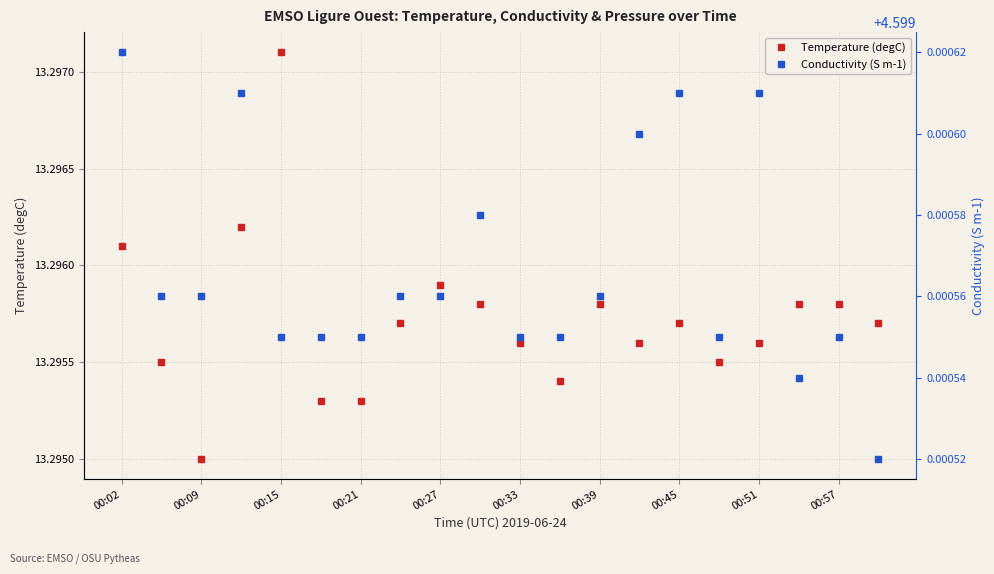

At which category does Temperature (degC) reach its first local peak?

00:15